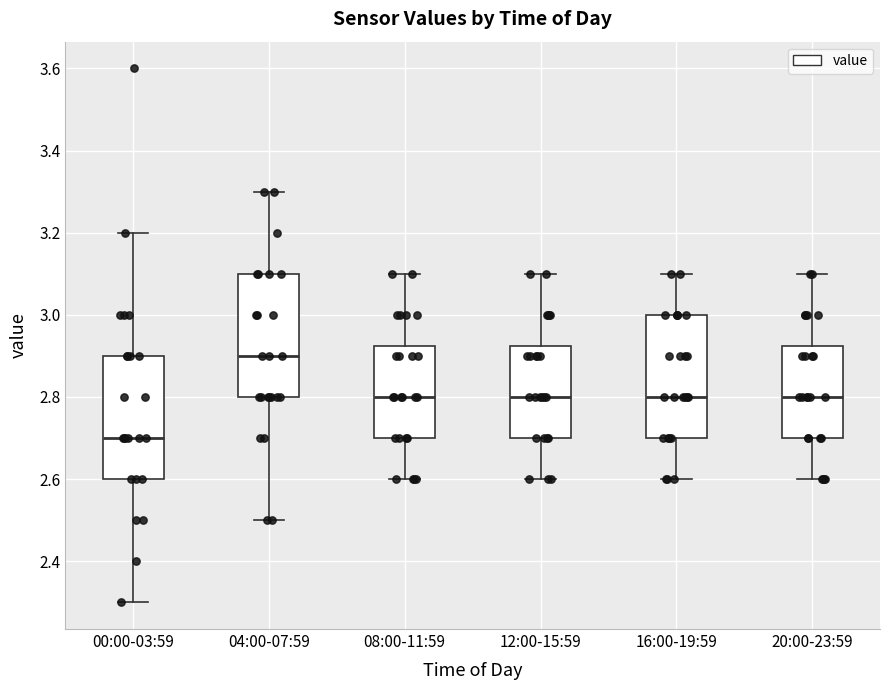

Which box's median line is the highest?

04:00-07:59